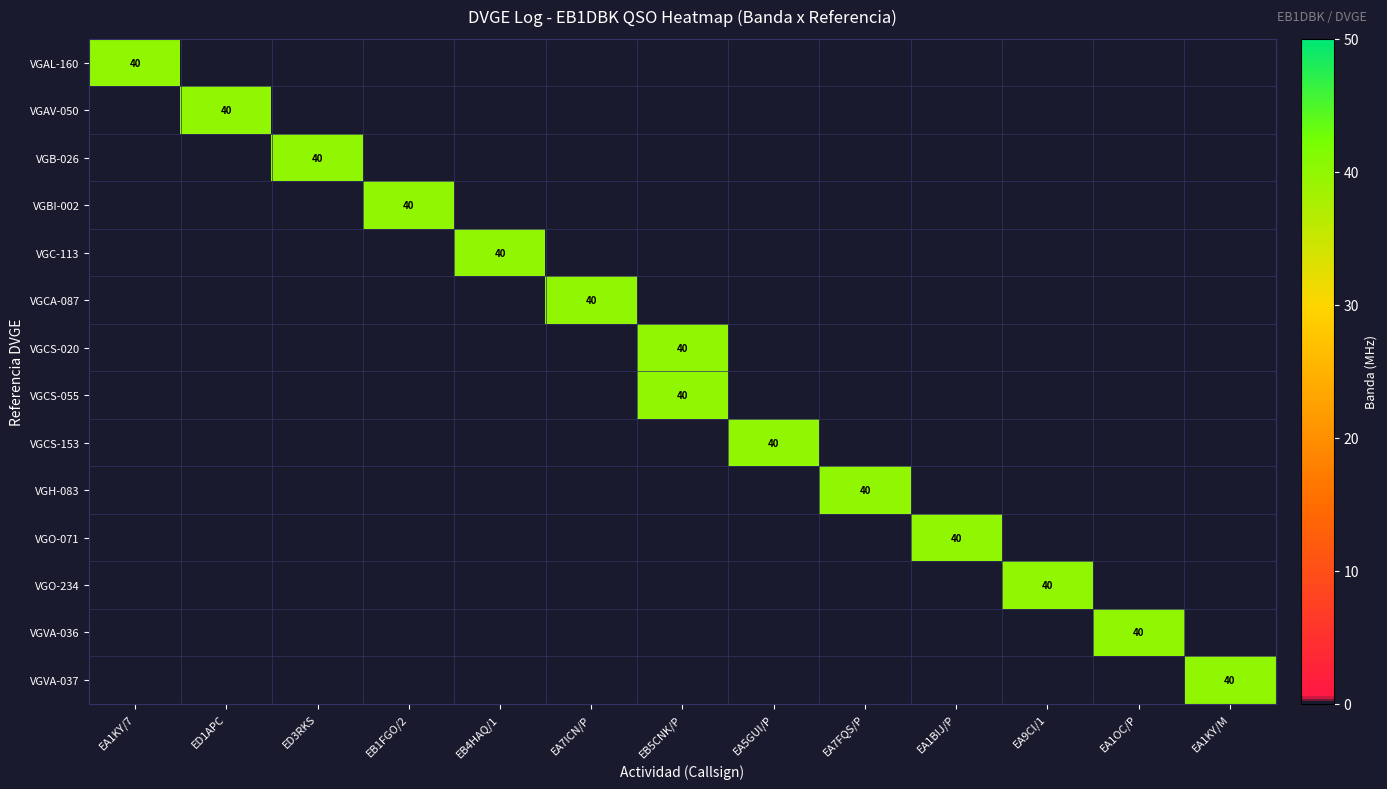

The value of VGVA-037 at EA1KY/M is 40. True or false?

True